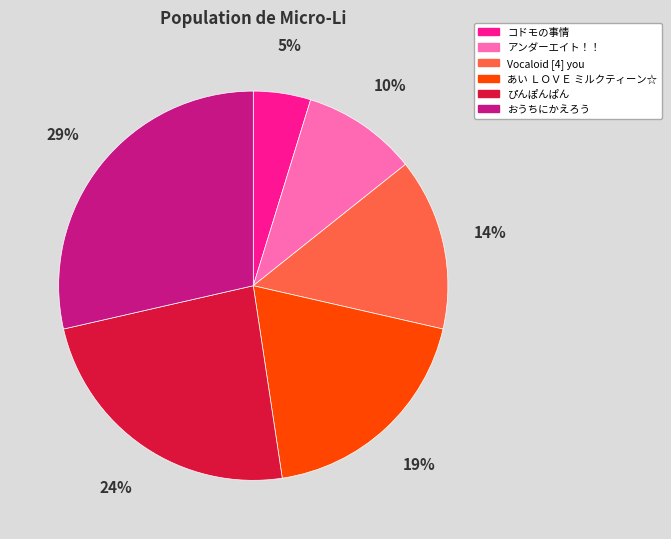

Rank the categories by value from lowest to highest.

コドモの事情, アンダーエイト！！, Vocaloid [4] you, あい ＬＯＶＥ ミルクティーン☆, ぴんぽんぱん, おうちにかえろう